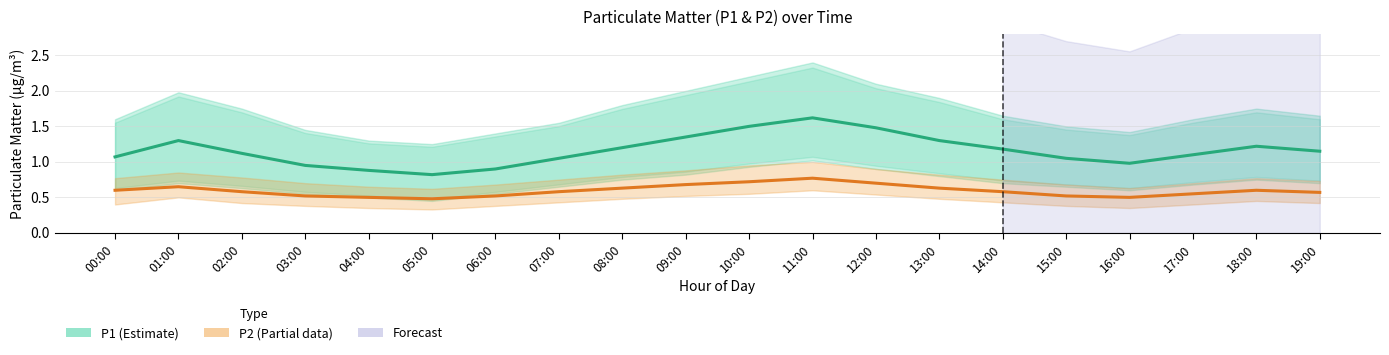

What is the difference between the P2 (Partial) values at 07:00 and 13:00?

0.1